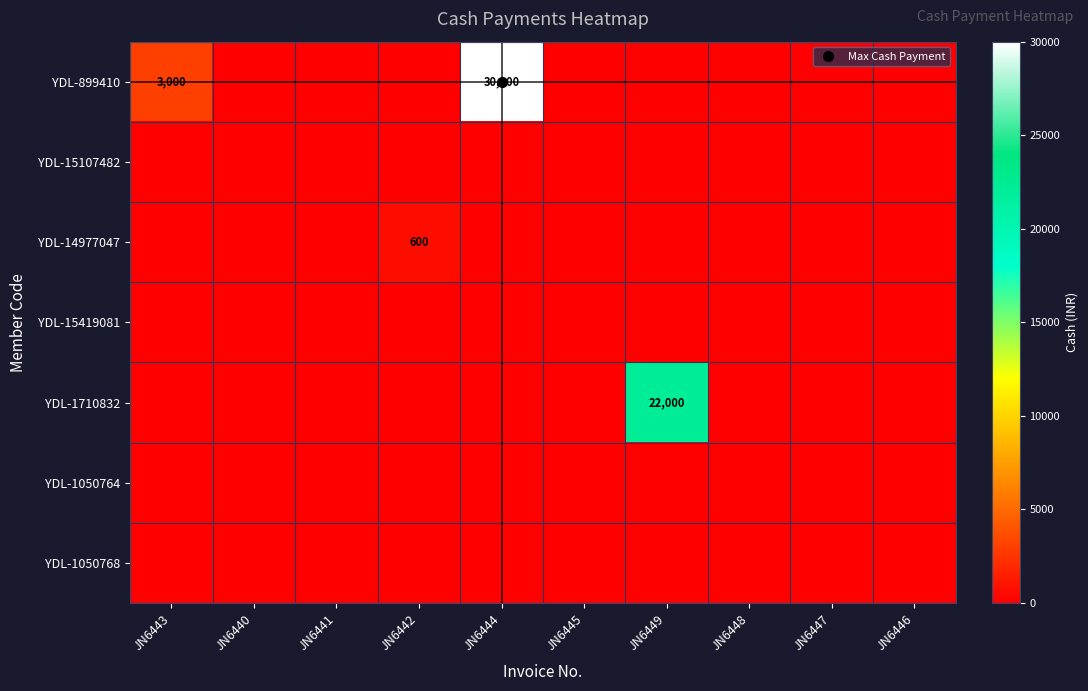

At which label is YDL-899410 closest to 15000?

JN6443